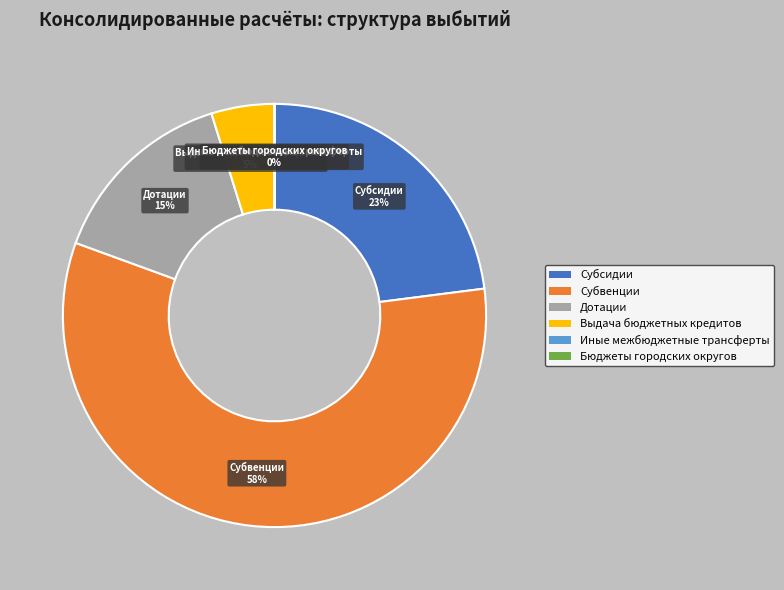

Which has a higher value, Субсидии or Выдача бюджетных кредитов?

Субсидии